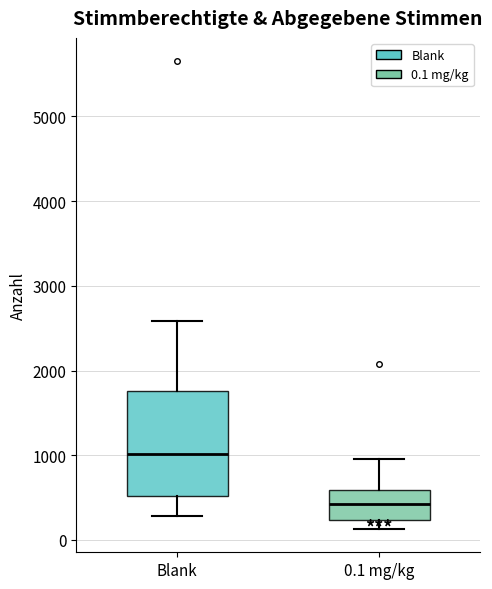

Where is the upper edge of the box for Blank on the y-axis? The values are not printed on the chart, so give them approximately, as read against the axis.

1800